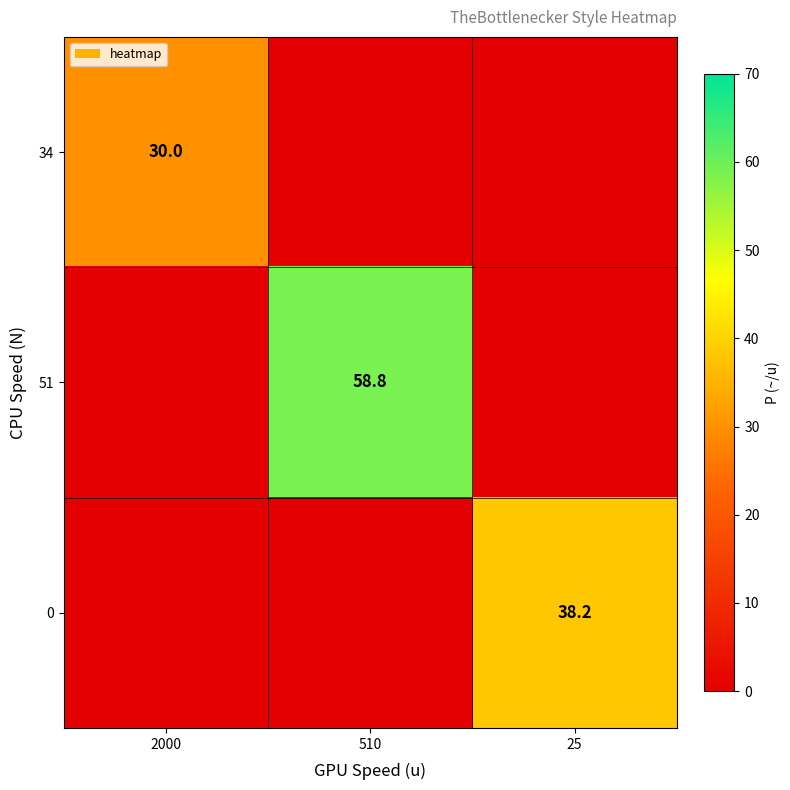

The 51 series shows 29.9 at 510. True or false?

False